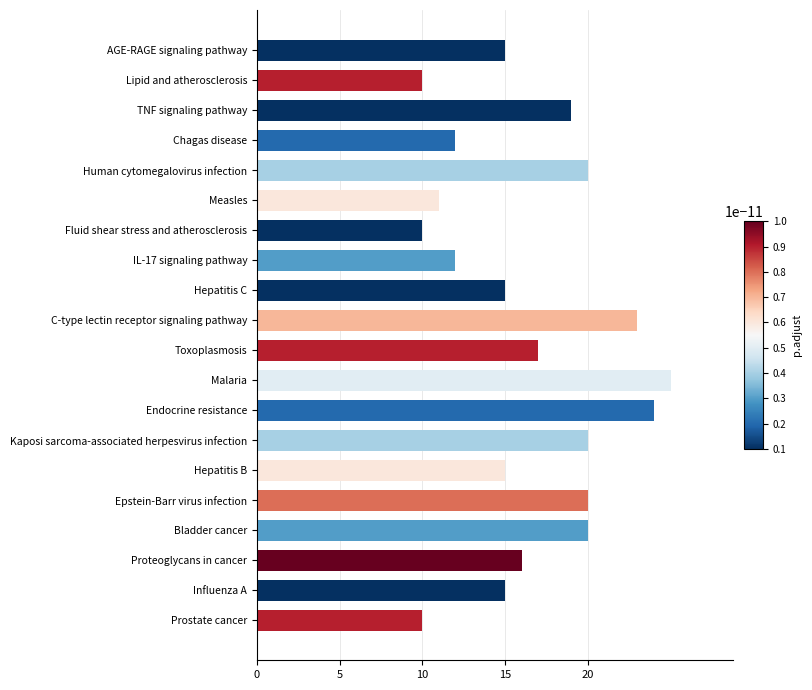

Reading top to bottom, extract all data points from this chart.

15	10	19	12	20	11	10	12	15	23	17	25	24	20	15	20	20	16	15	10